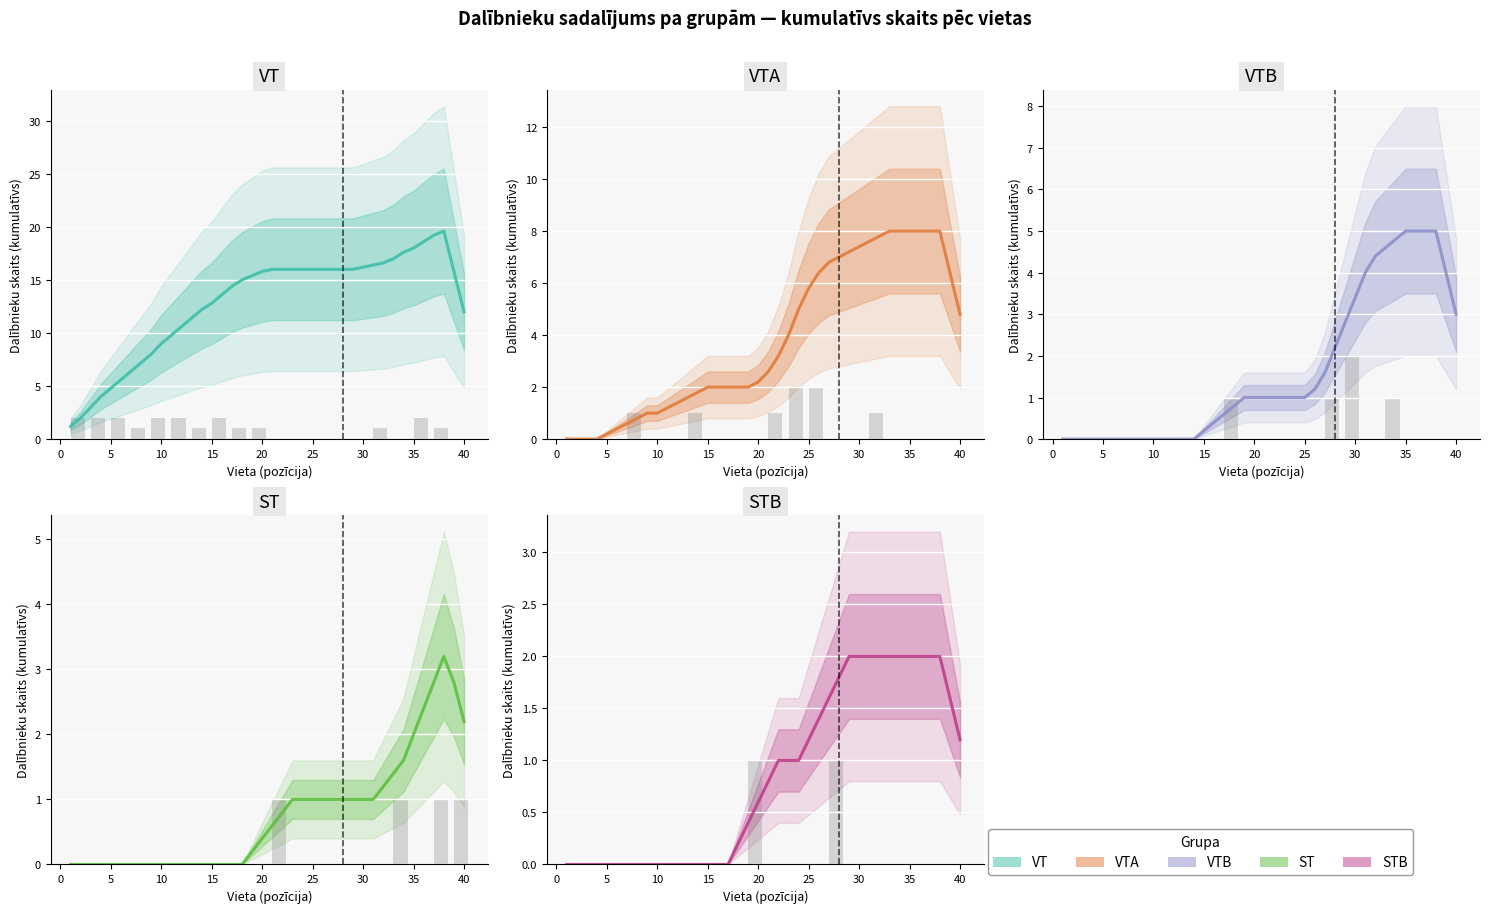

What is the sum of all VTA values?

152.2